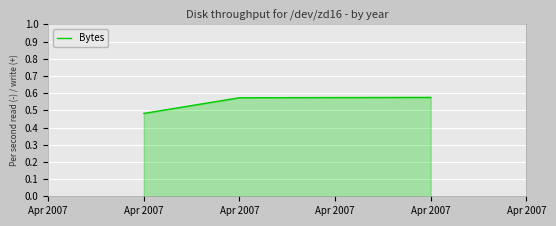

Does the chart display data point markers on the line(s)?

No